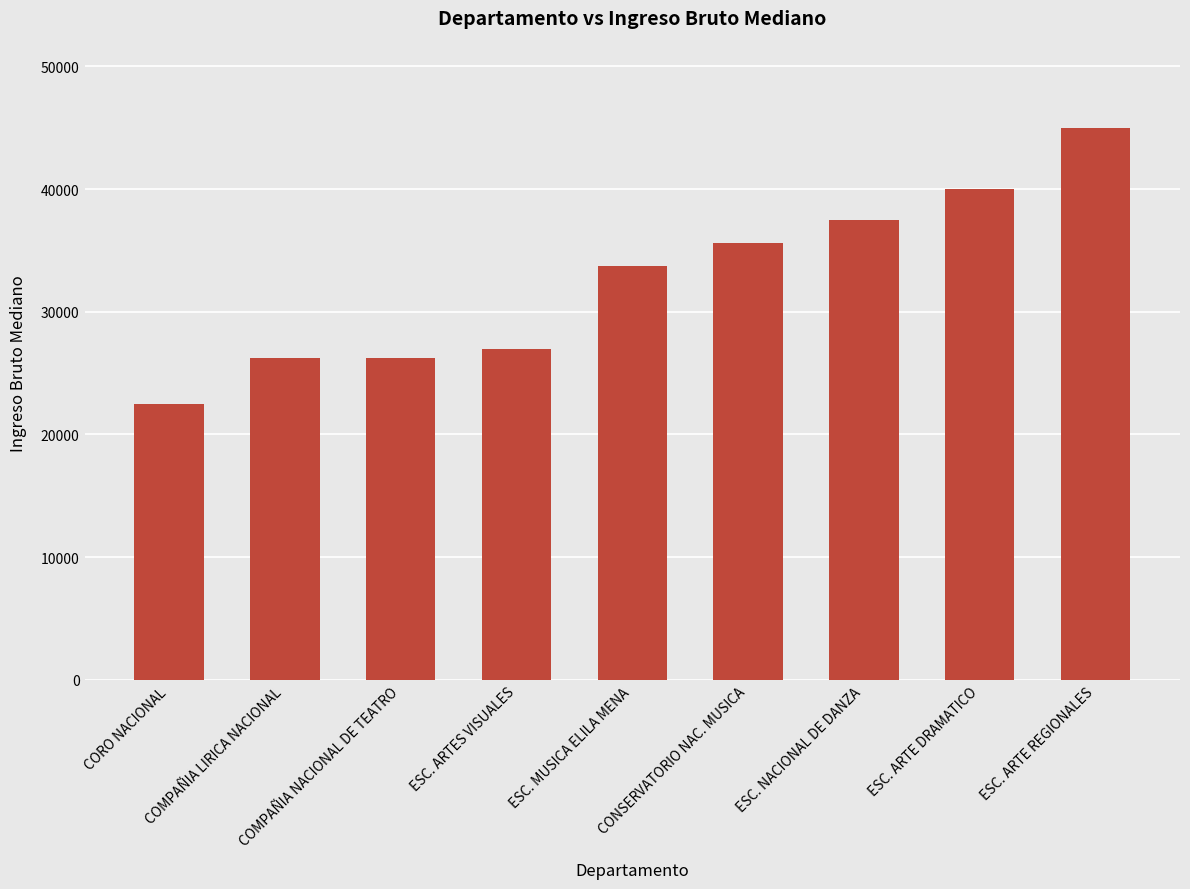

What is the difference between the maximum and minimum values?

22500